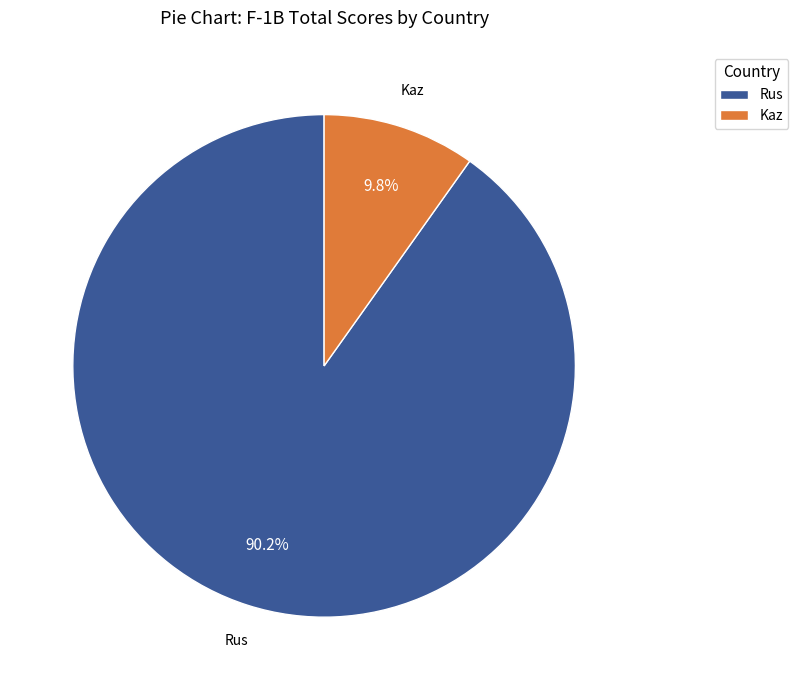

What is the smallest slice in the pie chart?

Kaz